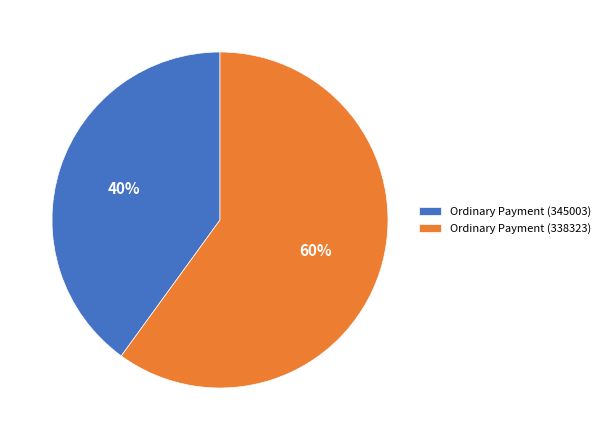

What is the smallest slice in the pie chart?

Ordinary Payment (345003)